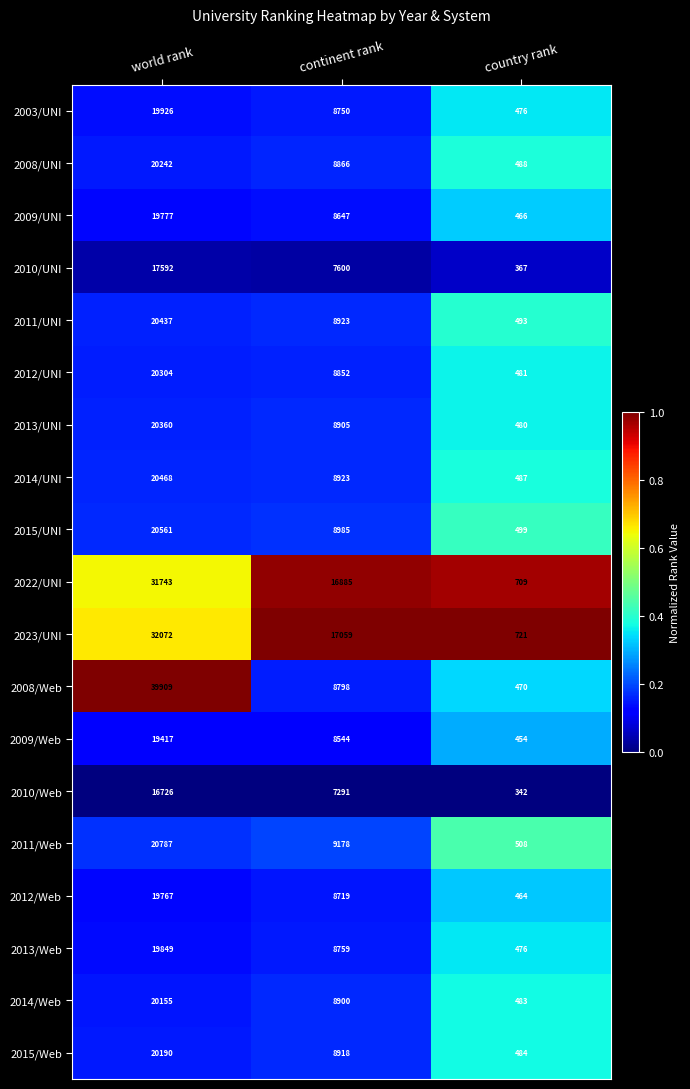

Count the number of categories in the chart.

3